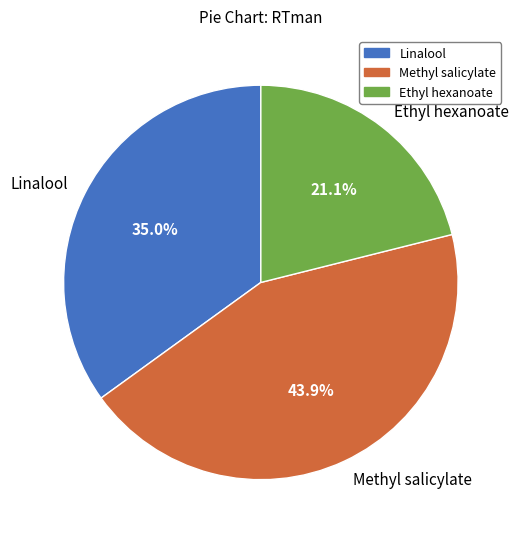

What percentage is NOT represented by Methyl salicylate?

56.1%